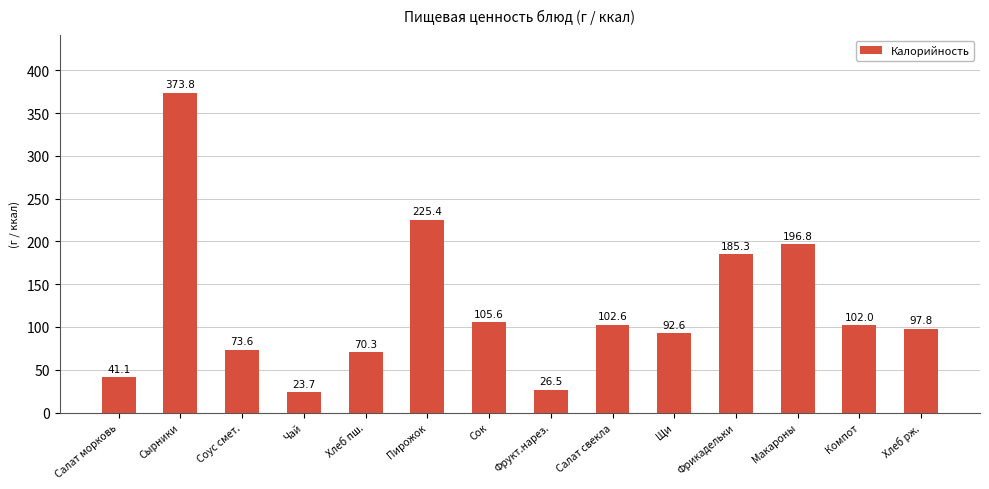

What position from the left is Пирожок?

6